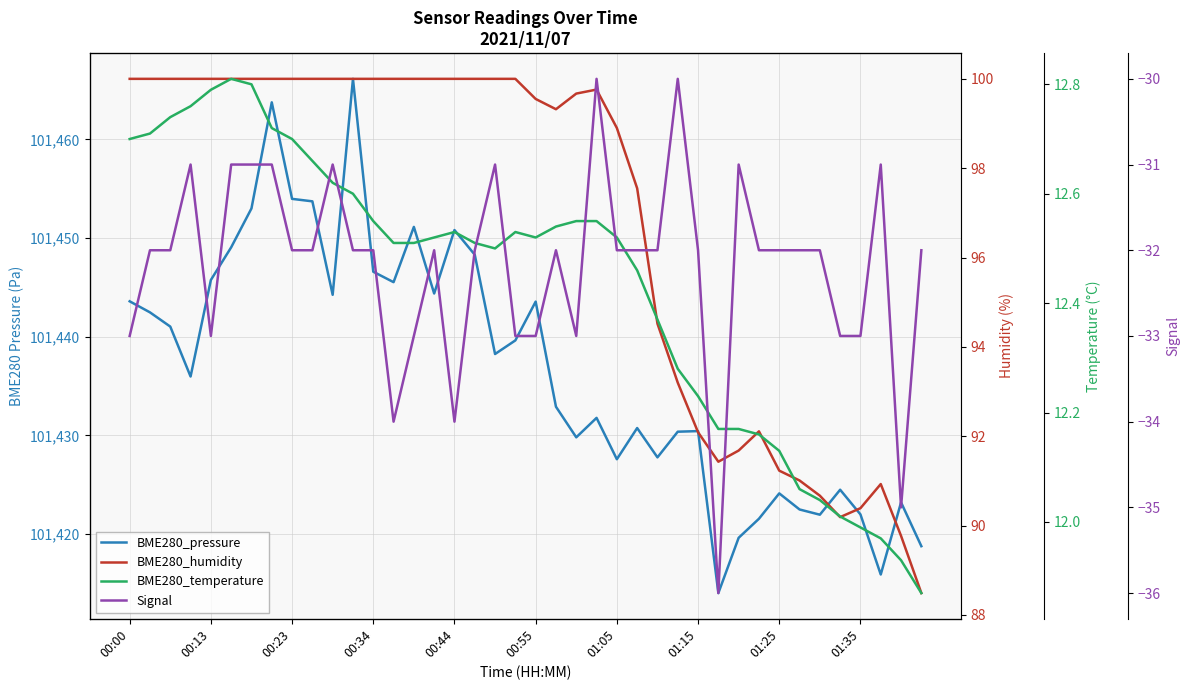

What is the difference between the highest and lowest values at 25?

101462.8